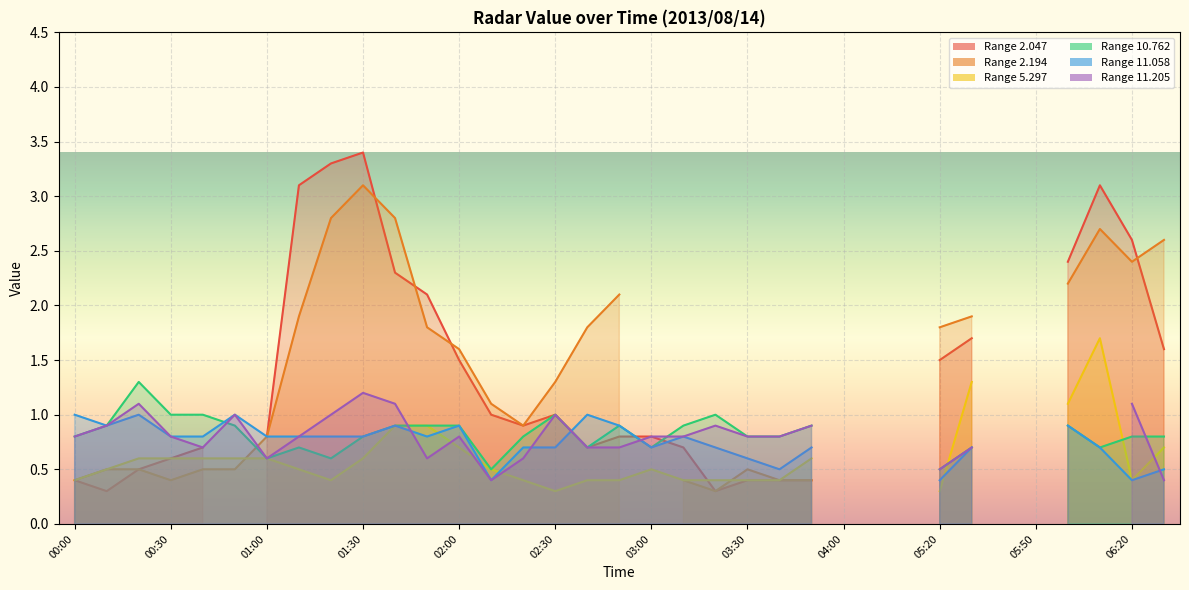

Rank the series at 06:10 from lowest to highest value.

11.205, 10.762, 11.058, 5.297, 2.194, 2.047